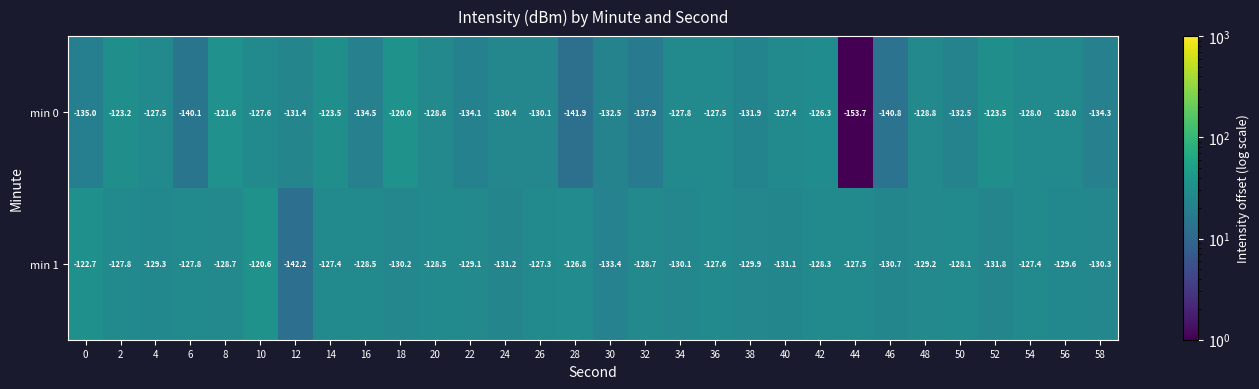

What is the difference between the min 1 values at 28 and 4?

2.5